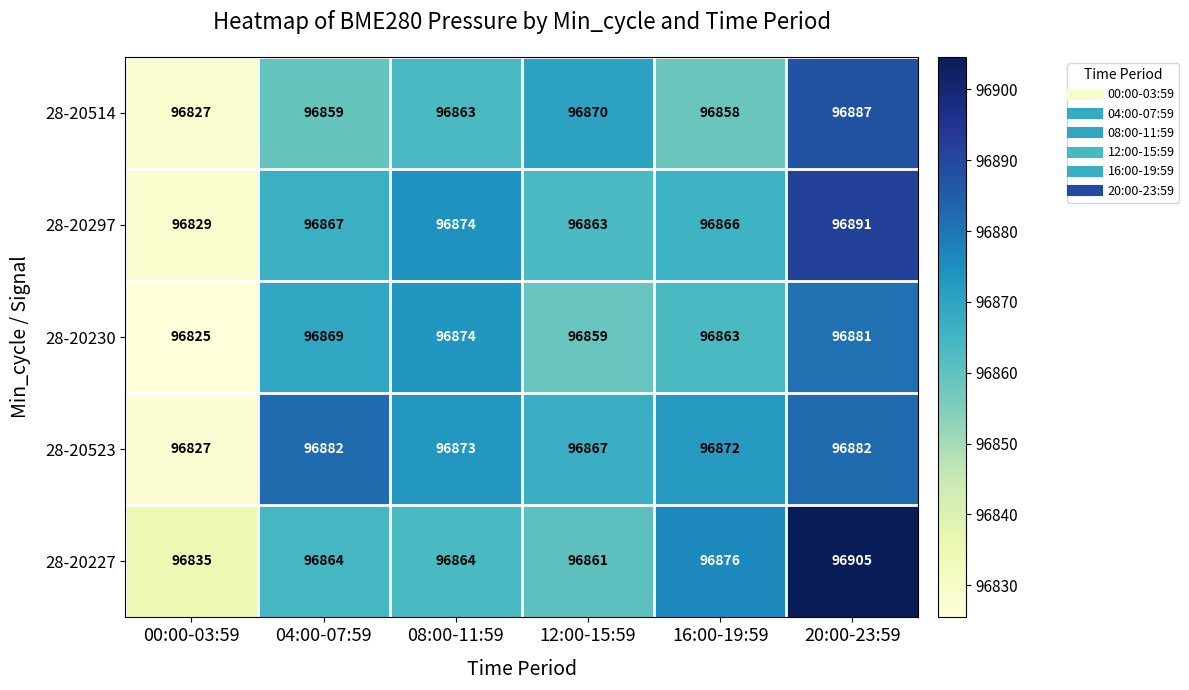

At which label is 28-20297 closest to 96860?

12:00-15:59